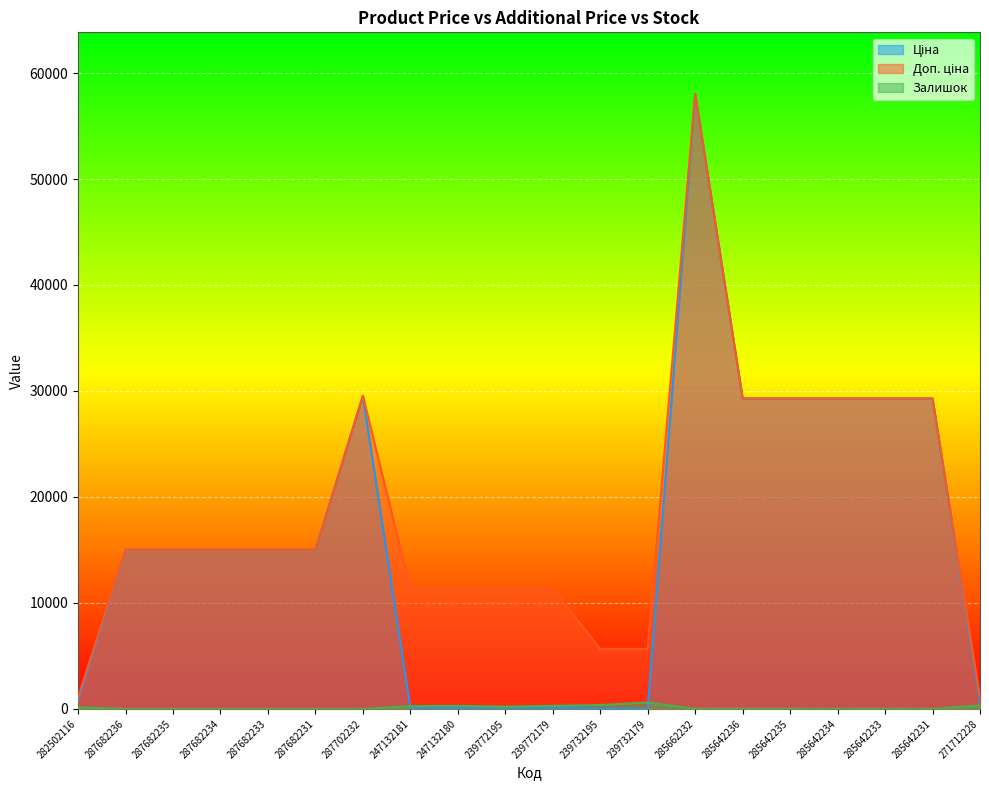

What is the average value of the Залишок series?

128.1